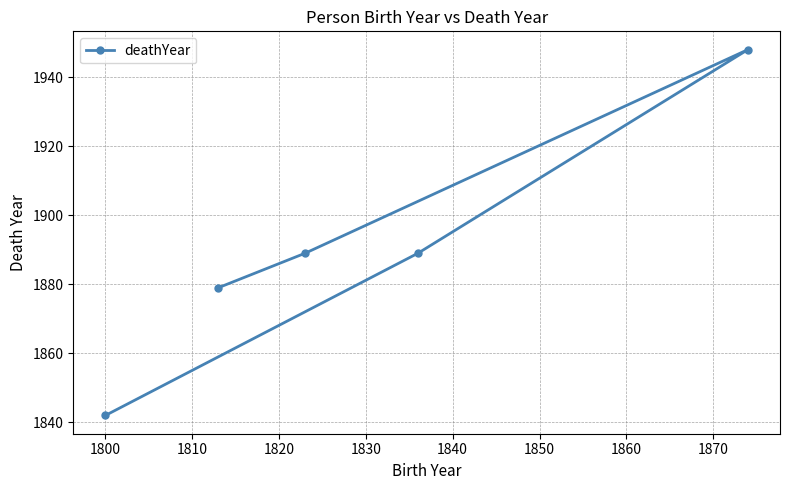

What is the minimum value shown in the chart?

1842